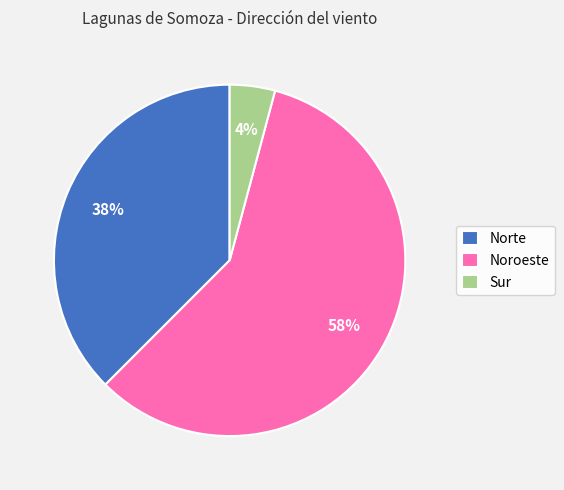

Combined, do Sur and Norte account for over 50%?

No